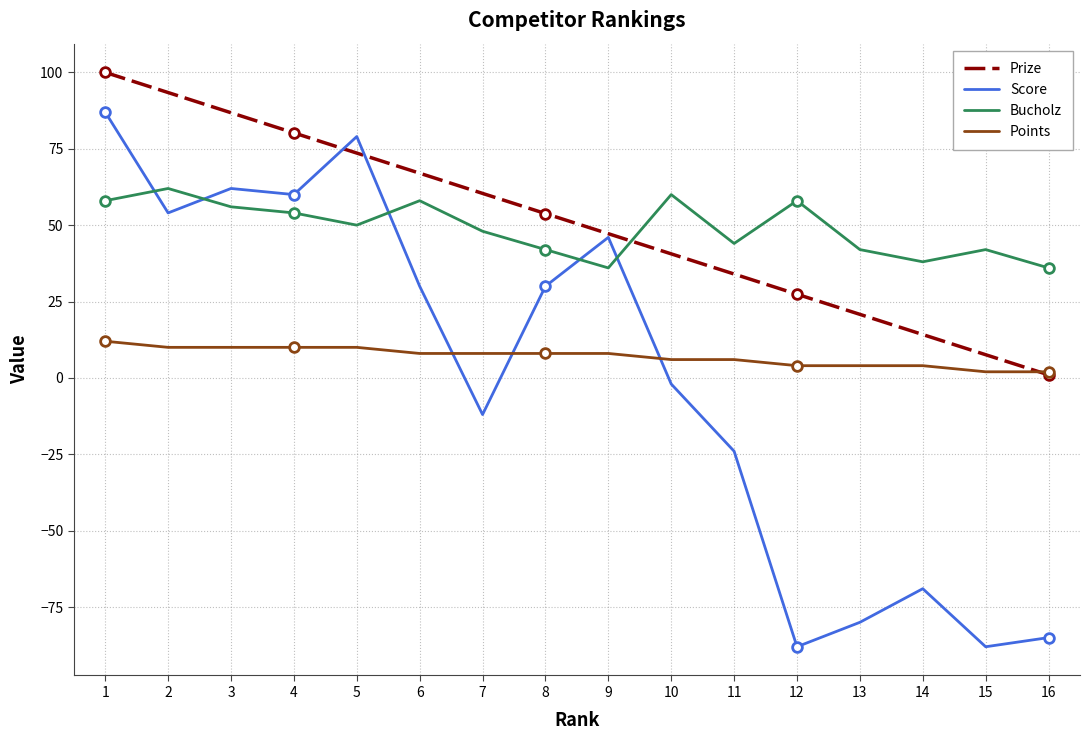

How many intersections are there between Score and Bucholz?

5